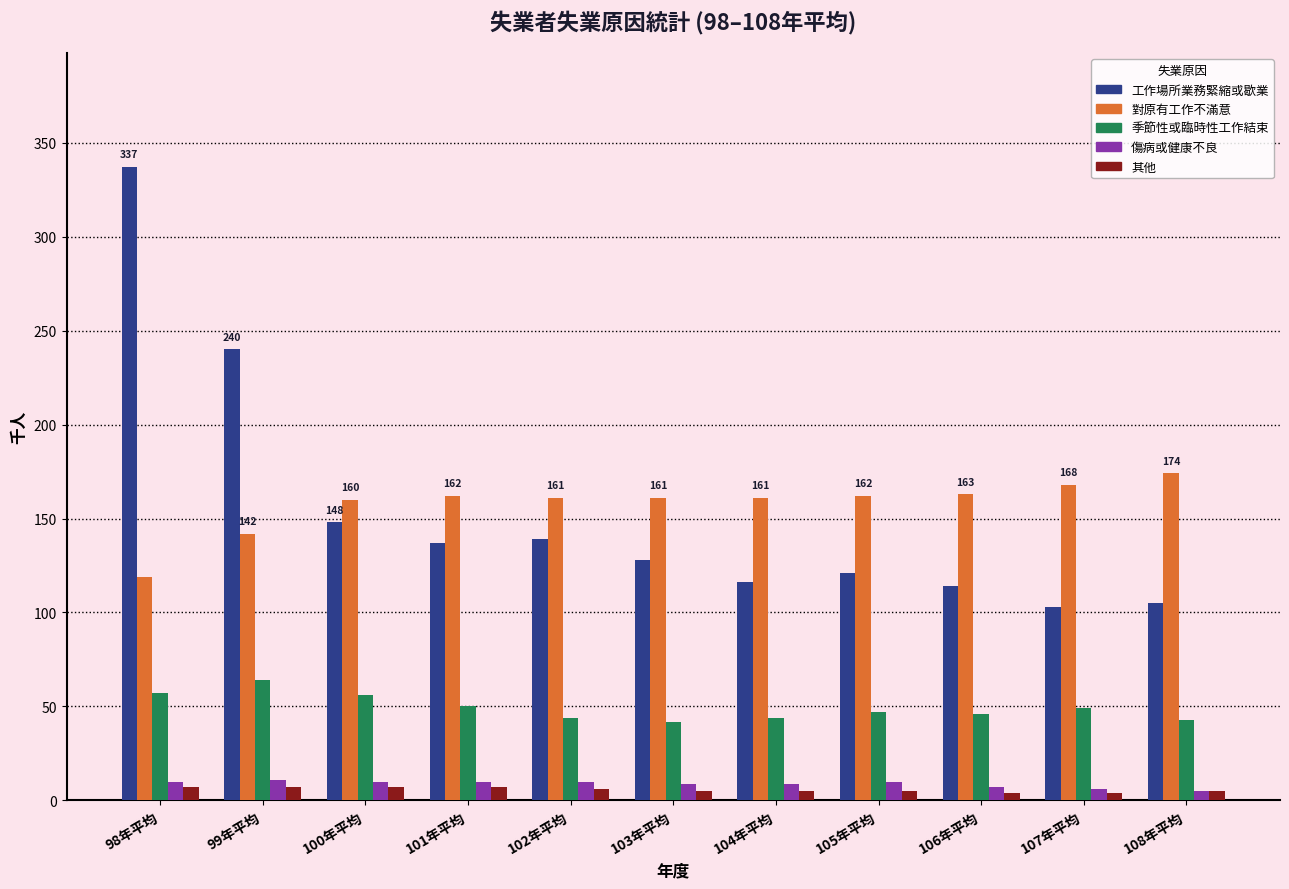

What is the label of the 9th bar from the right?

100年平均